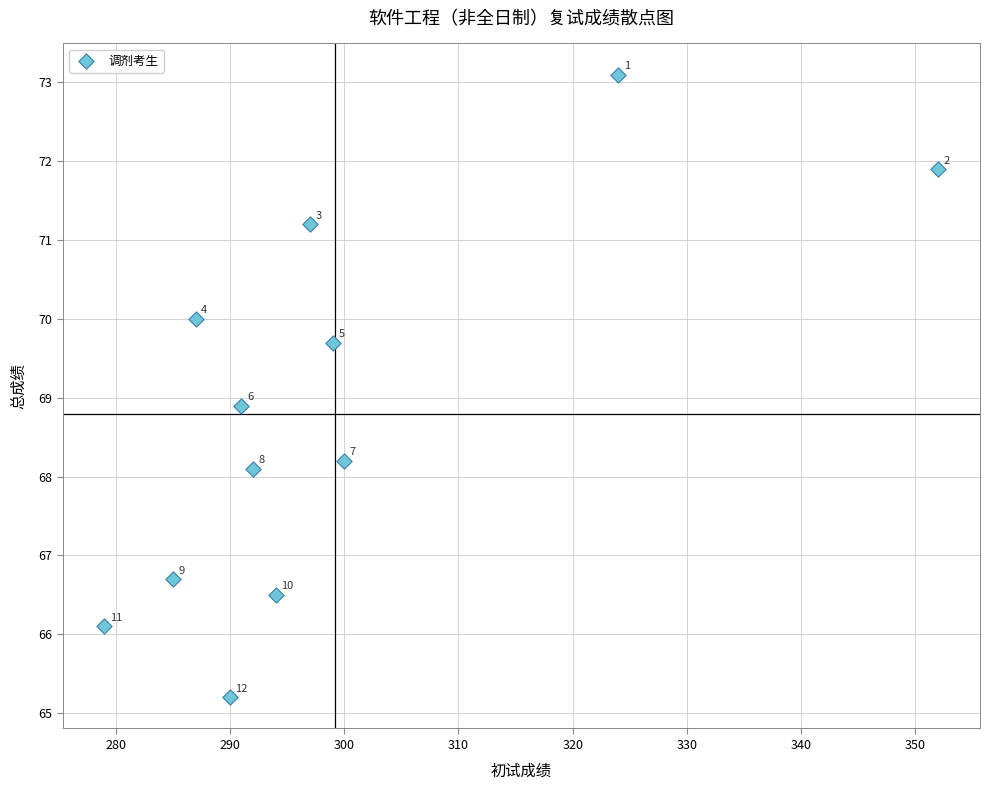

What Y value in the scatter plot is closest to 69?

68.9